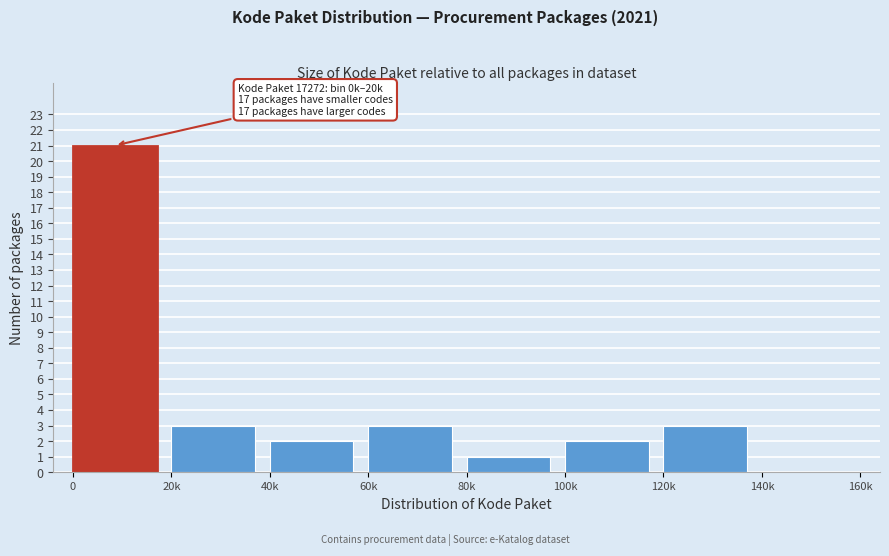

Reading left to right, what are all the values shown in this chart?

0=21	20k=3	40k=2	60k=3	80k=1	100k=2	120k=3	140k=0